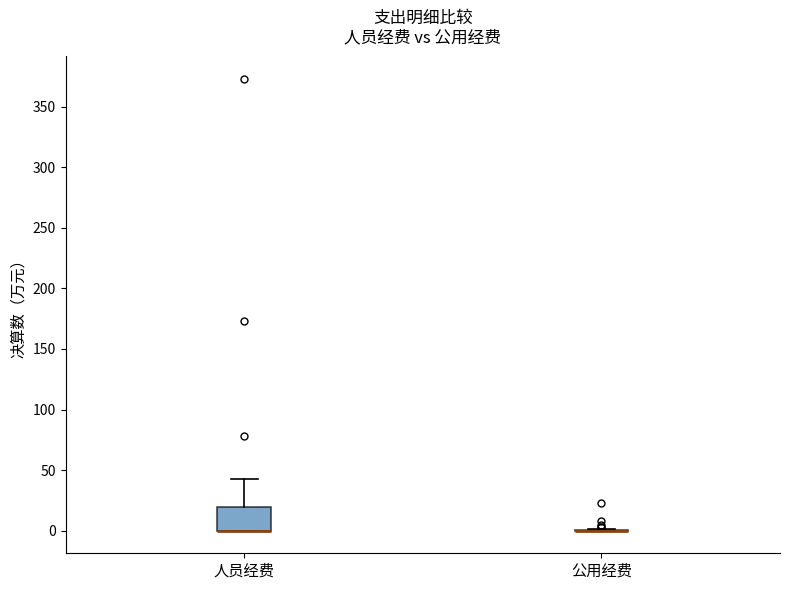

Reading left to right, transcribe this box plot: for each box, give where its median line is, the range the box spans, and where its two whiskers end, as read against the y-axis. The values are not printed on the chart, so give them approximately, as read against the axis.

人员经费: median 0 (drawn on the box's lower edge), box 0 to 20, whiskers 0 to 40
公用经费: box collapsed to a line at 0, whiskers 0 to 0